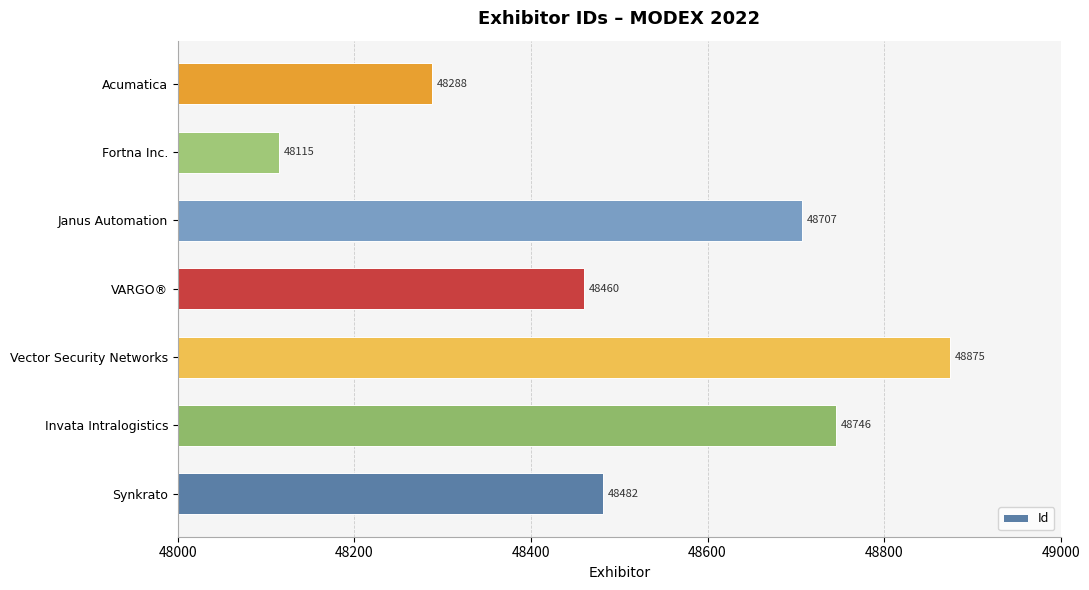

Rank the categories by value from highest to lowest.

Vector Security Networks, Invata Intralogistics, Janus Automation, Synkrato, VARGO®, Acumatica, Fortna Inc.